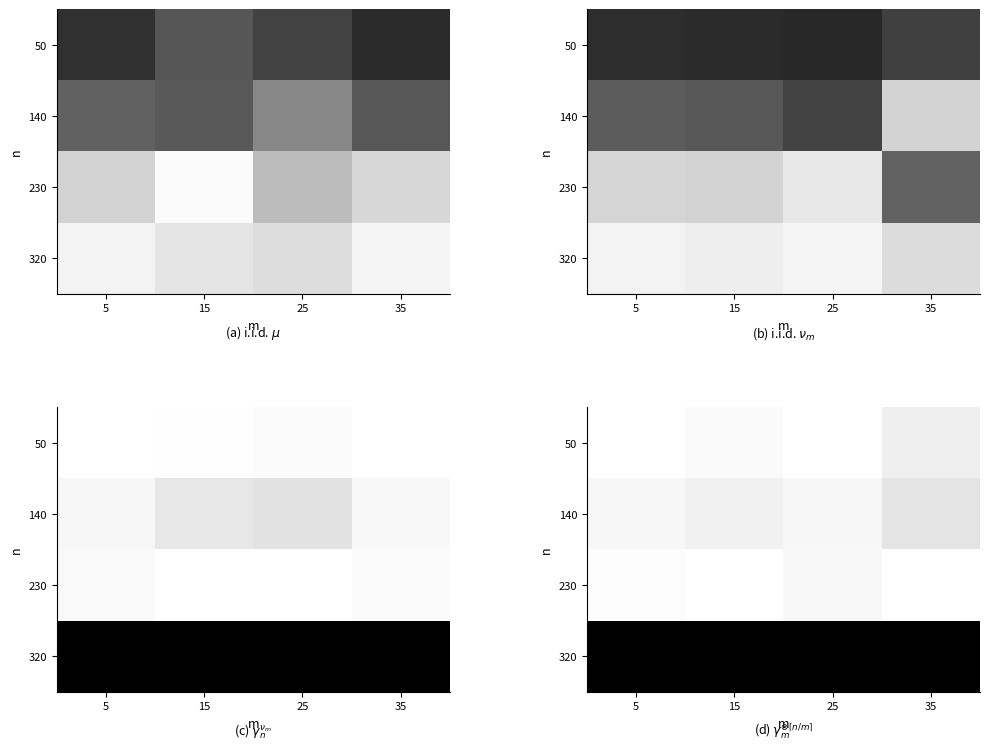

The value of 230 at 15 is -0.0. True or false?

False